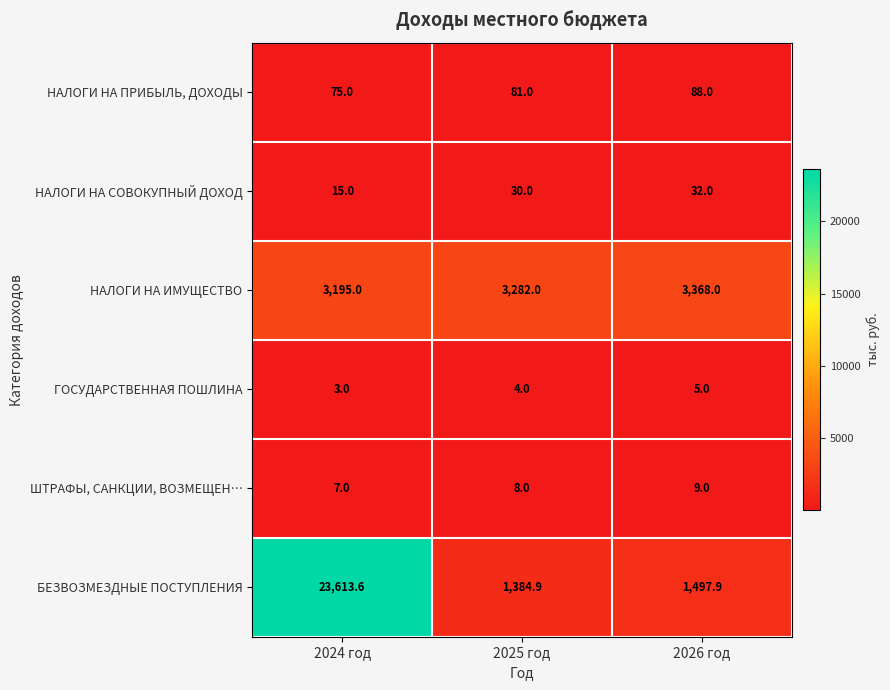

True or false: НАЛОГИ НА СОВОКУПНЫЙ ДОХОД has a value of 15.0 at 2024 год.

True